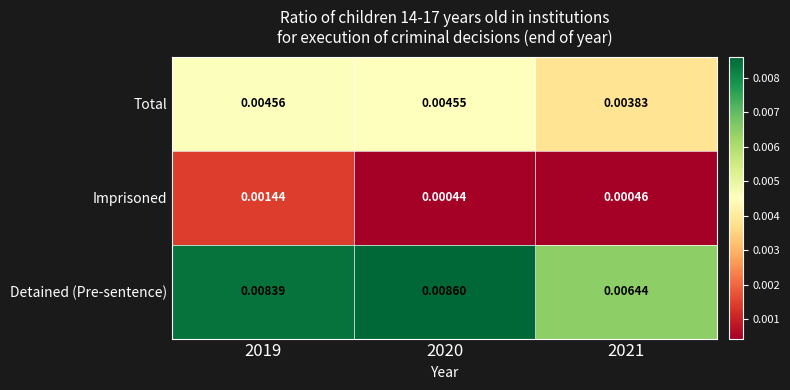

Which series has the widest spread of values?

Detained (Pre-sentence)